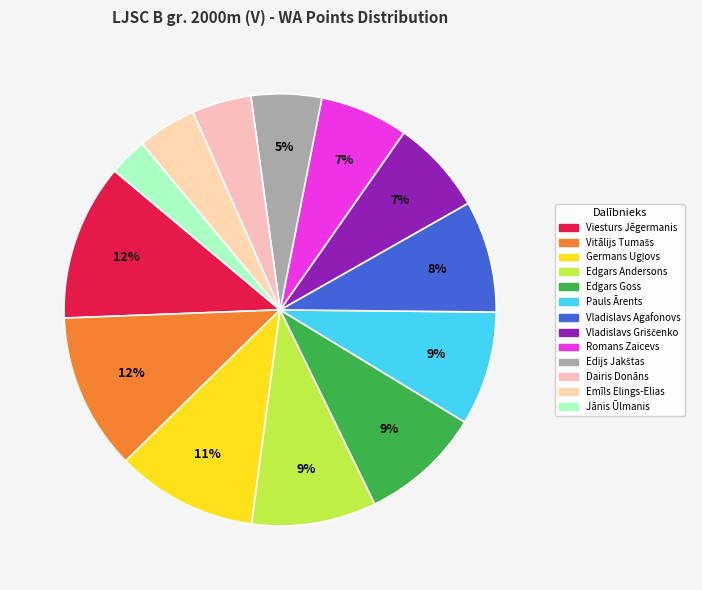

Combined, do Germans Ugļovs and Edgars Goss account for over 50%?

No